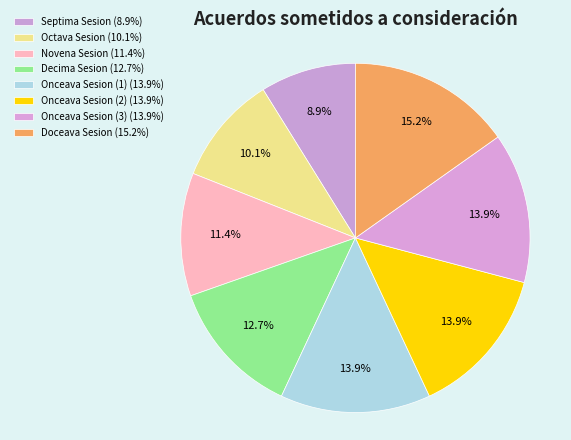

How many slices are in this pie chart?

8